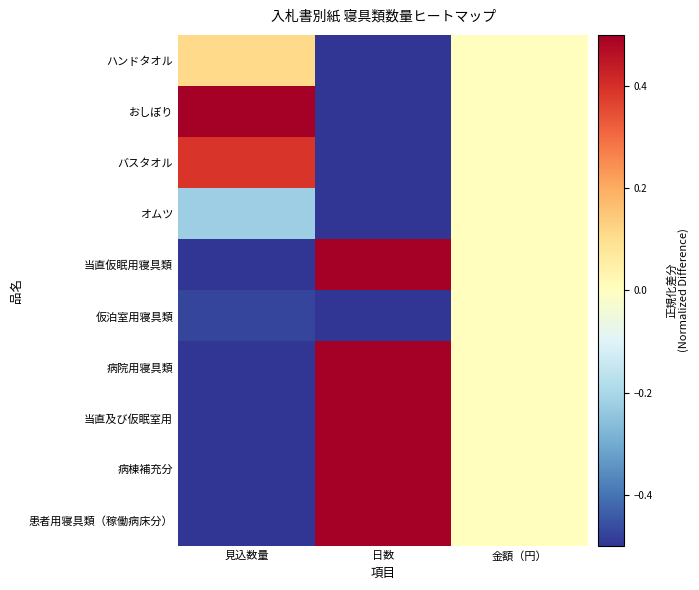

Which label corresponds to the smallest value in the chart?

見込数量